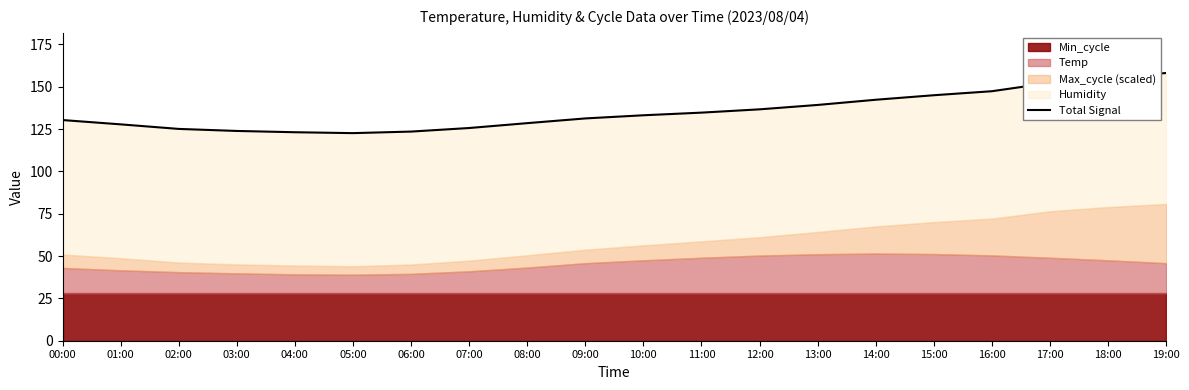

List the labels in order of value, smallest first.

05:00, 04:00, 06:00, 03:00, 02:00, 07:00, 01:00, 08:00, 00:00, 09:00, 10:00, 11:00, 12:00, 13:00, 14:00, 15:00, 16:00, 17:00, 18:00, 19:00